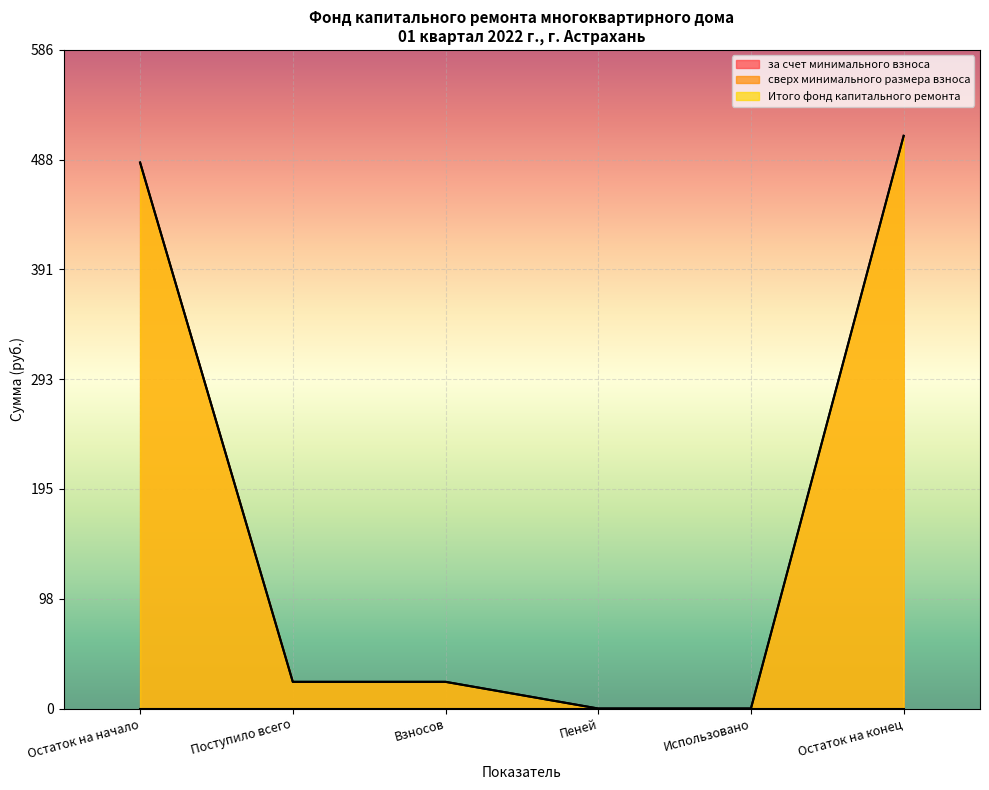

What is the average value of the за счет минимального взноса series?

173.8